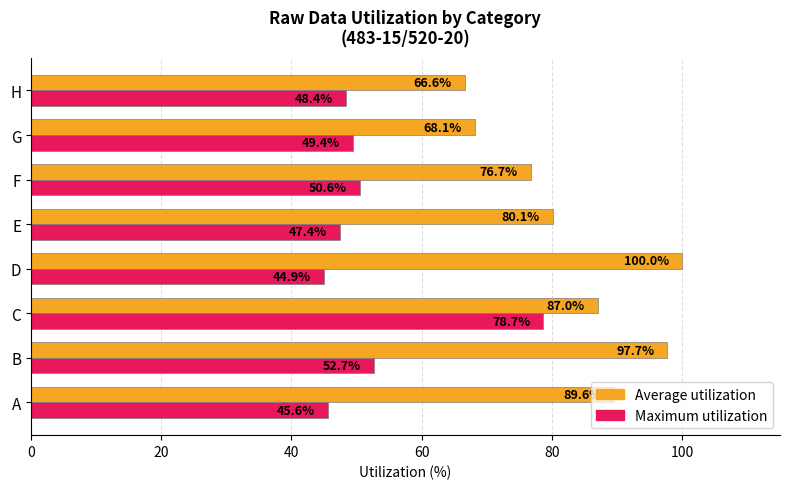

Rank the series at F from lowest to highest value.

Maximum utilization, Average utilization